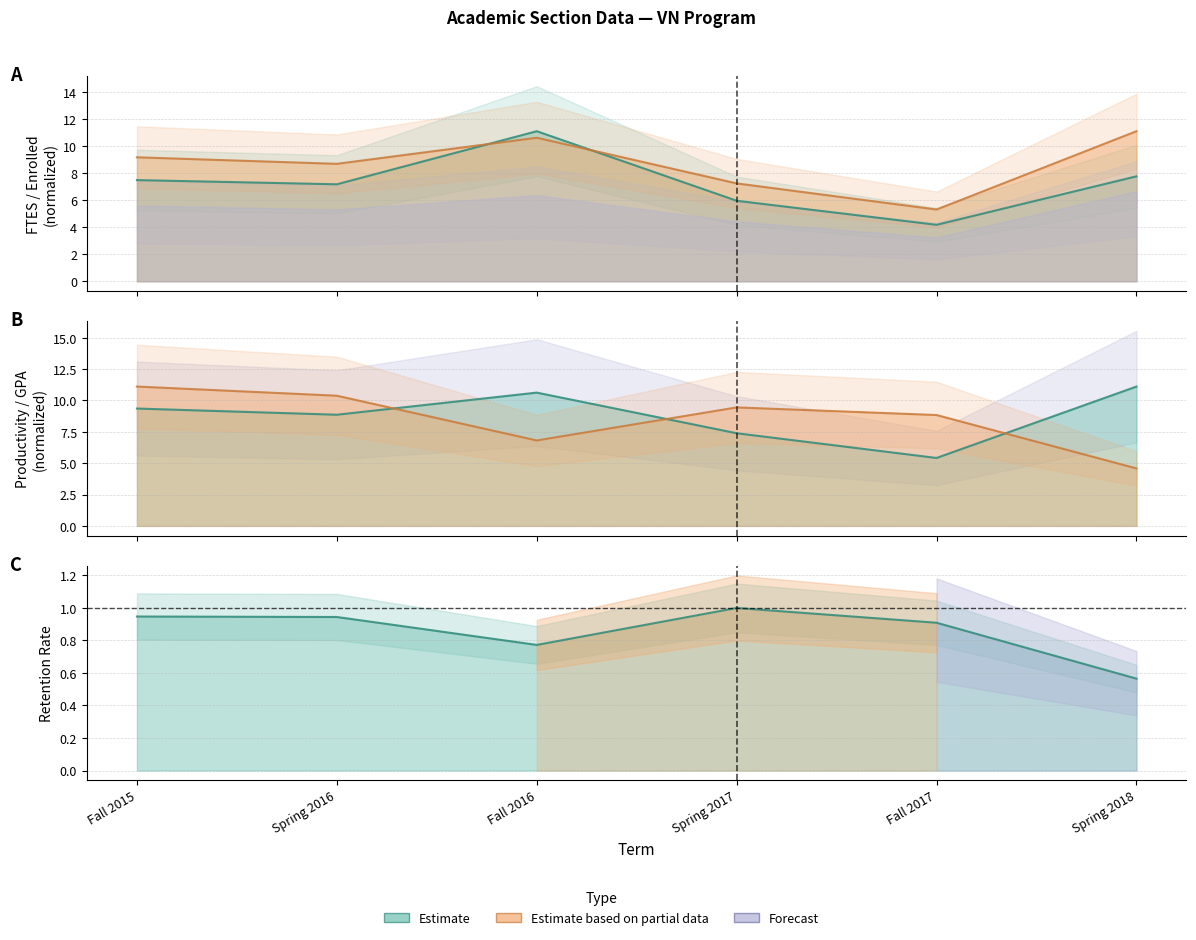

Between Fall 2016 and Fall 2017, which series saw the biggest shift?

FTES